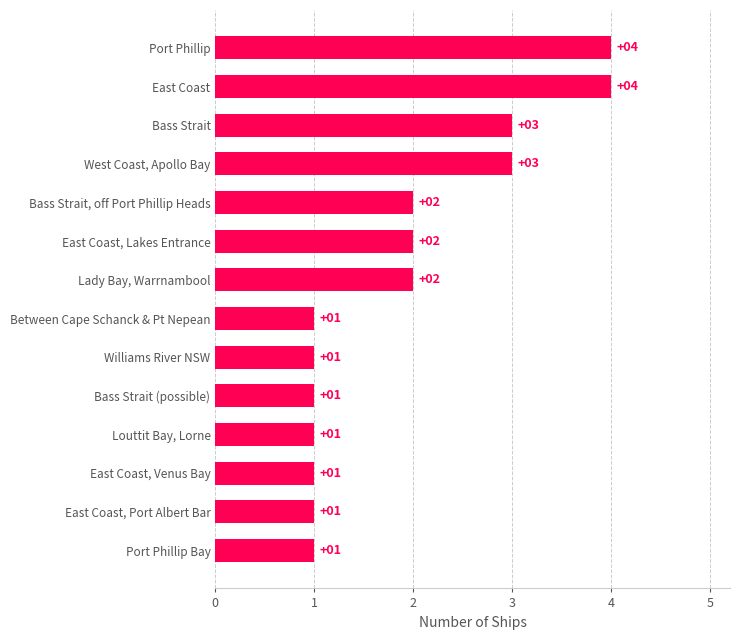

Which has a higher value, Bass Strait or Port Phillip Bay?

Bass Strait